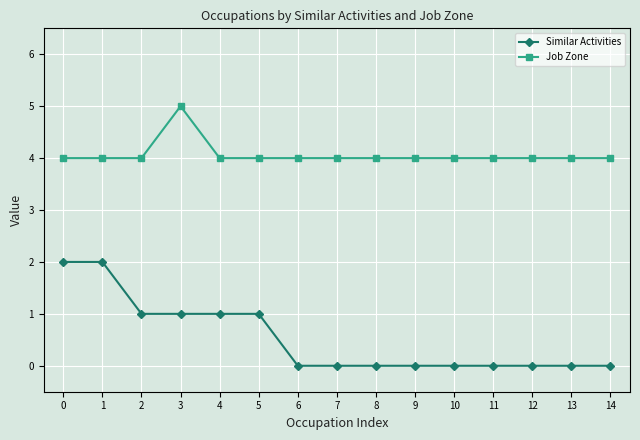

True or false: Job Zone has a value of 4 at 10.

True